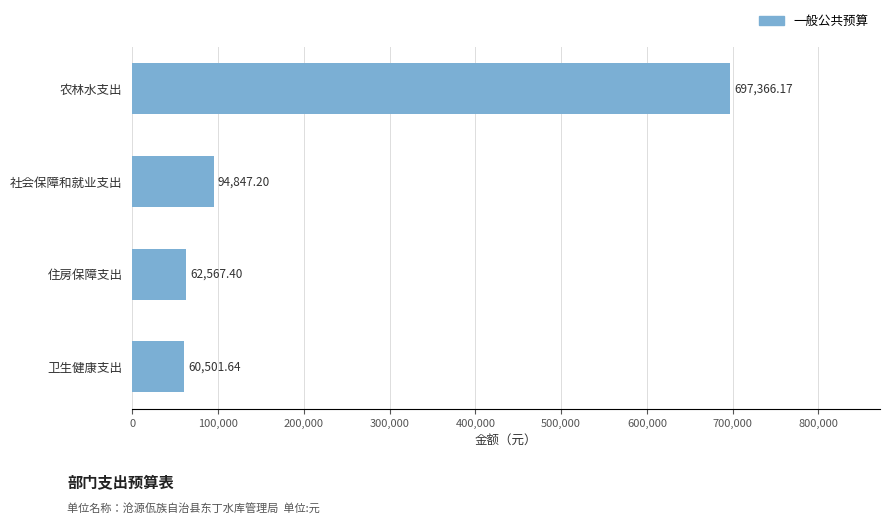

Rank the categories by value from lowest to highest.

卫生健康支出, 住房保障支出, 社会保障和就业支出, 农林水支出